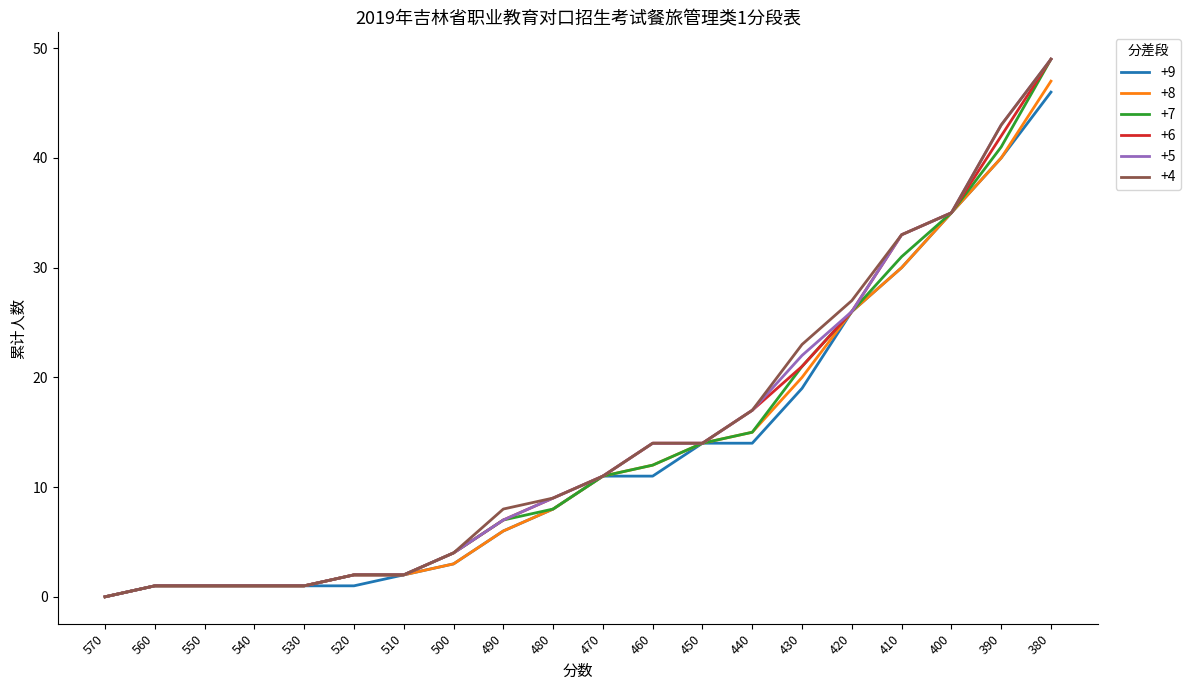

Does the chart have visible grid lines?

No